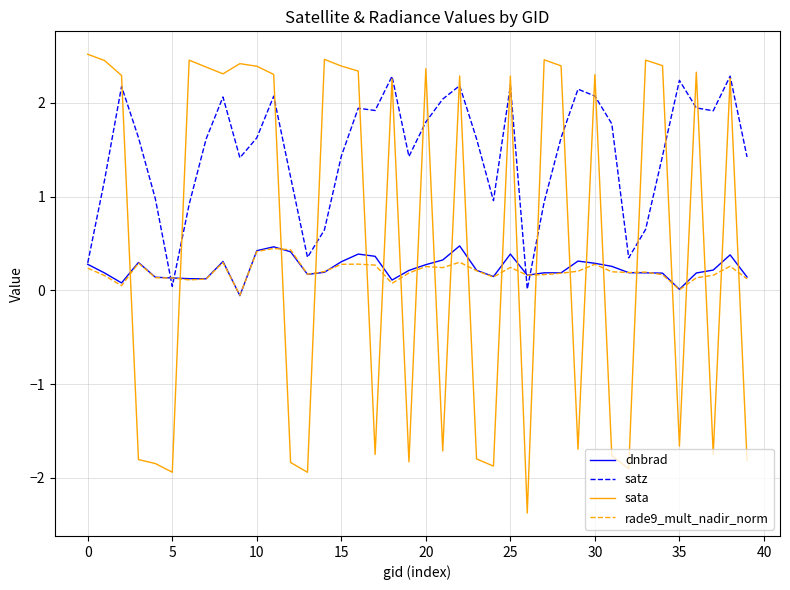

What are all the series names shown in the legend?

dnbrad, satz, sata, rade9_mult_nadir_norm